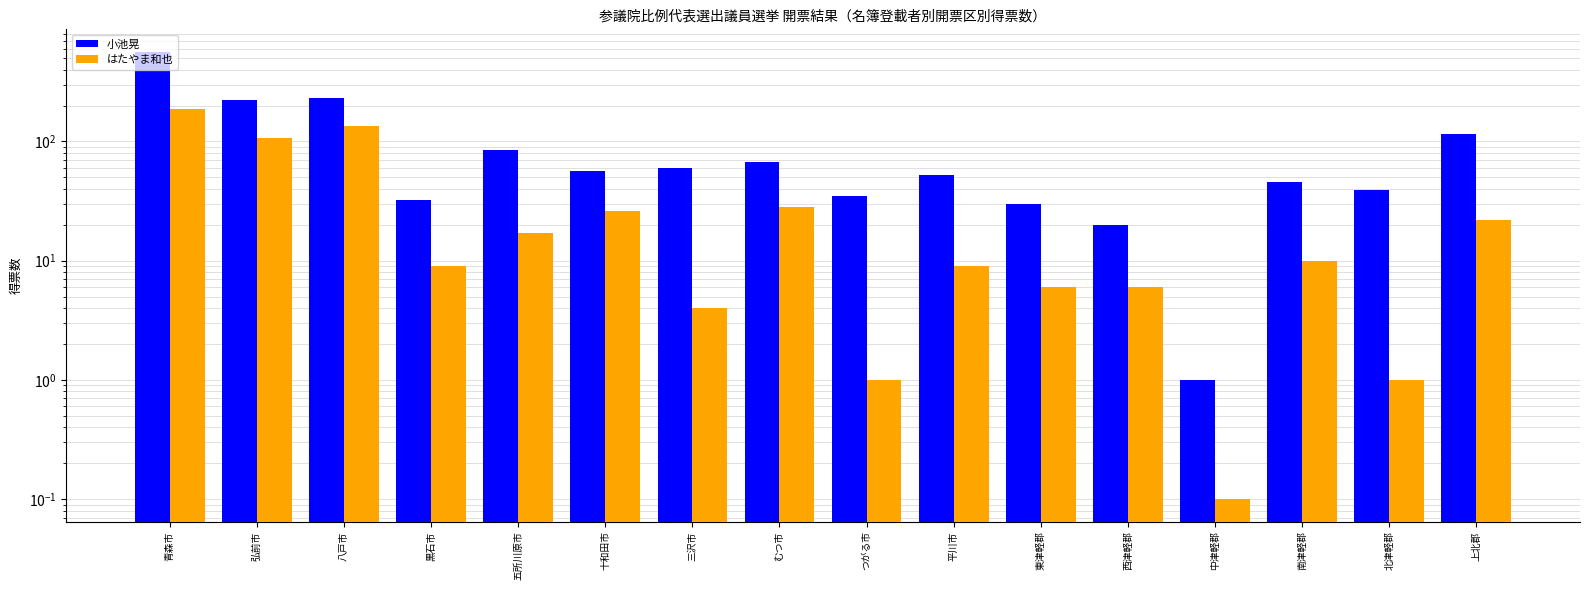

Which series has the largest total across all categories?

小池晃